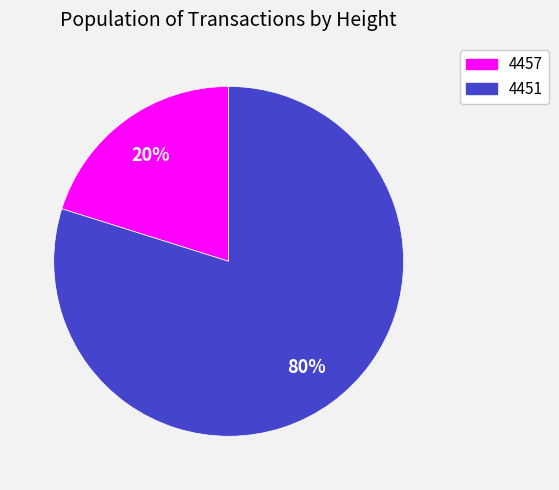

Is it true that 4451 is 80% of the pie?

True